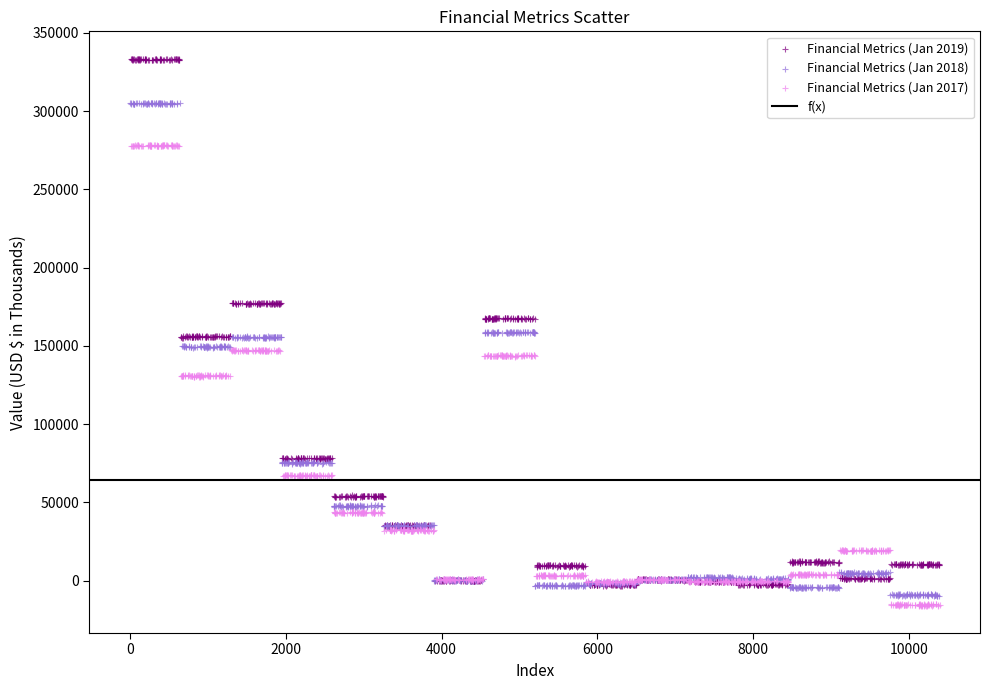

Which series contains the highest Y value?

Financial Metrics (Jan 2019)